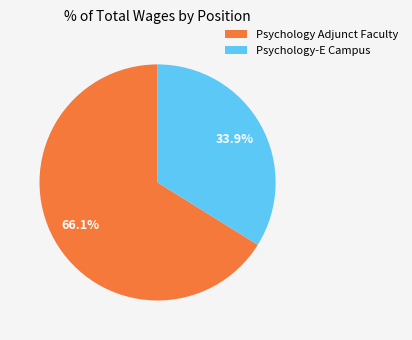

What percentage do Psychology Adjunct Faculty and Psychology-E Campus together represent?

100.0%